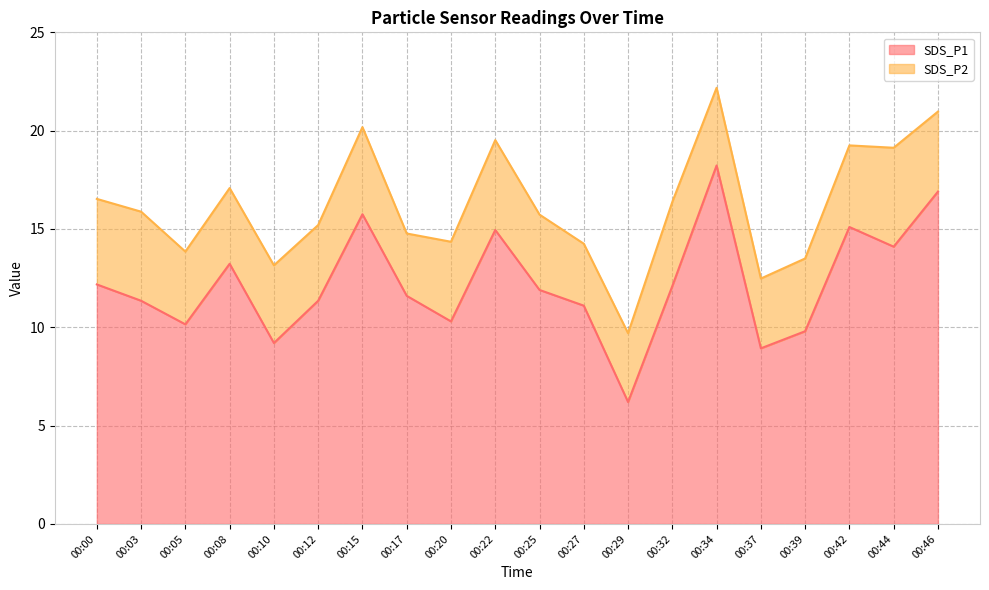

List the labels in order of value, smallest first.

00:29, 00:37, 00:10, 00:39, 00:05, 00:20, 00:27, 00:03, 00:12, 00:17, 00:25, 00:32, 00:00, 00:08, 00:44, 00:22, 00:42, 00:15, 00:46, 00:34